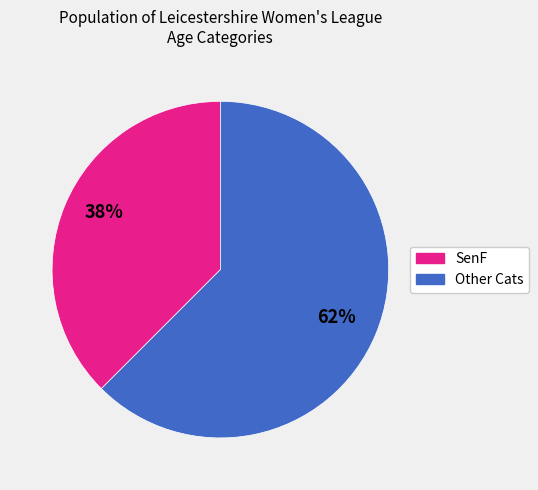

Is there a majority slice in this chart?

Yes